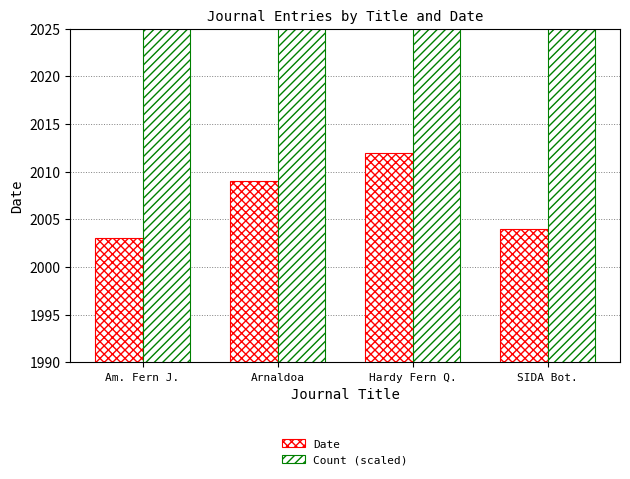

Which series has the largest total across all categories?

Count (scaled)